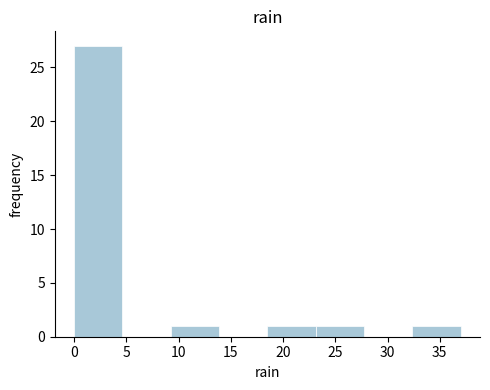

Which range on the x-axis has the tallest bar?

0.0 to 4.5